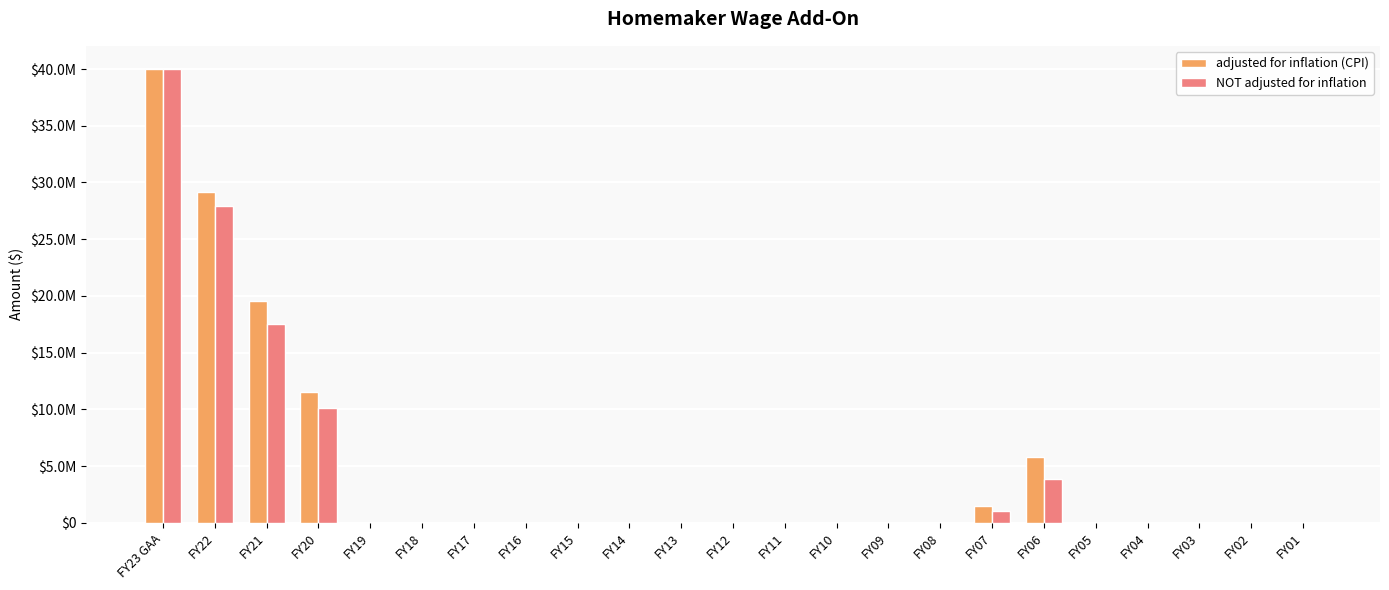

The value of NOT adjusted for inflation at FY05 is 18582927. True or false?

False